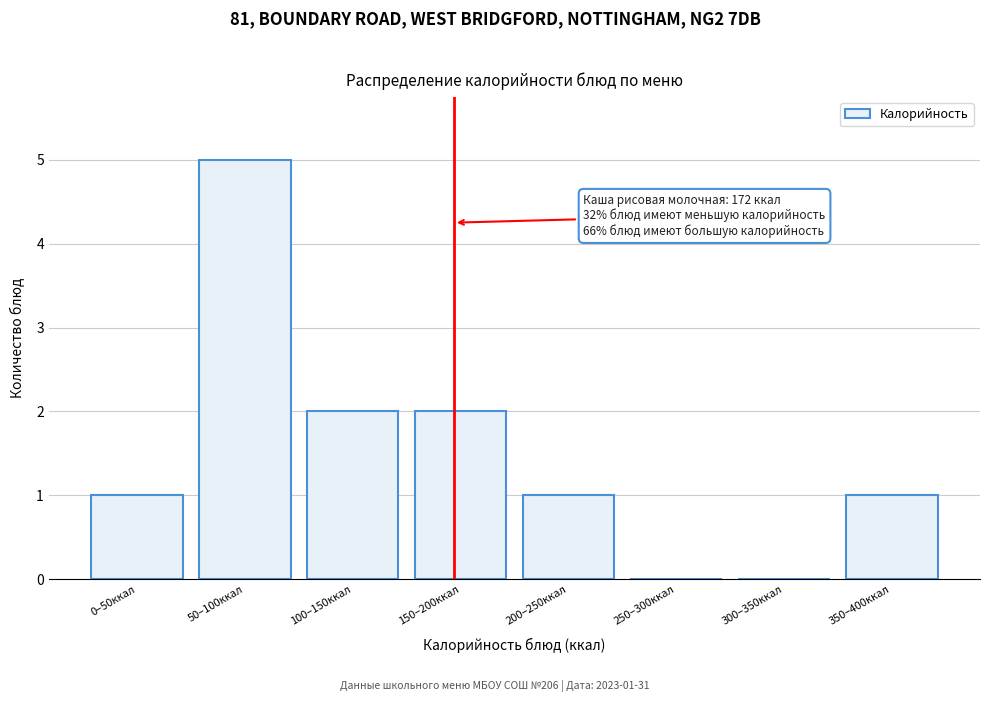

Reading left to right, extract all data points from this chart.

0–50ккал=1	50–100ккал=5	100–150ккал=2	150–200ккал=2	200–250ккал=1	250–300ккал=0	300–350ккал=0	350–400ккал=1